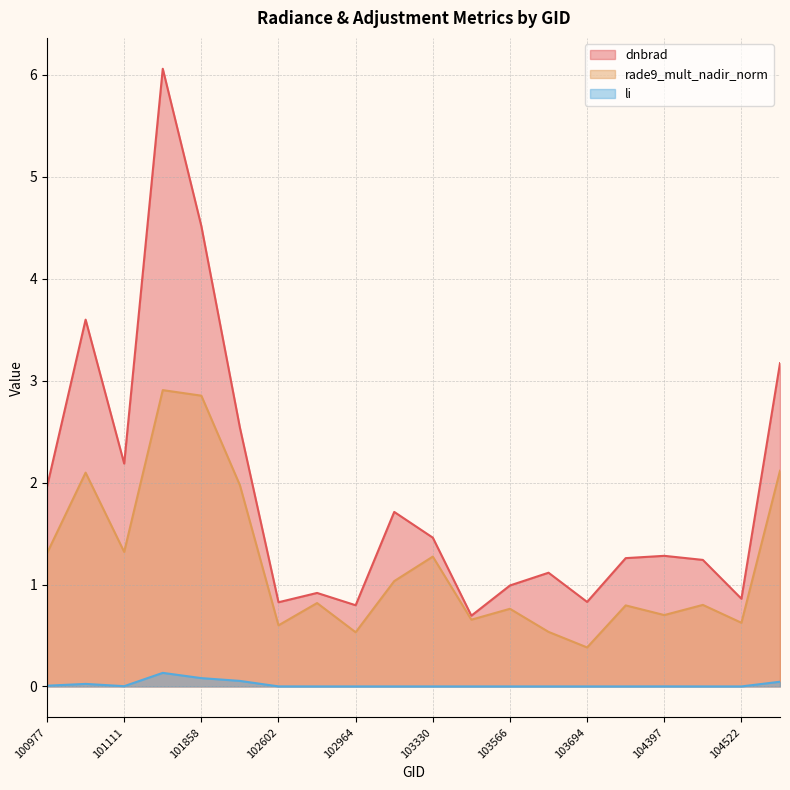

Is the value of rade9_mult_nadir_norm at 105916 greater than the value of dnbrad at 103686?

Yes